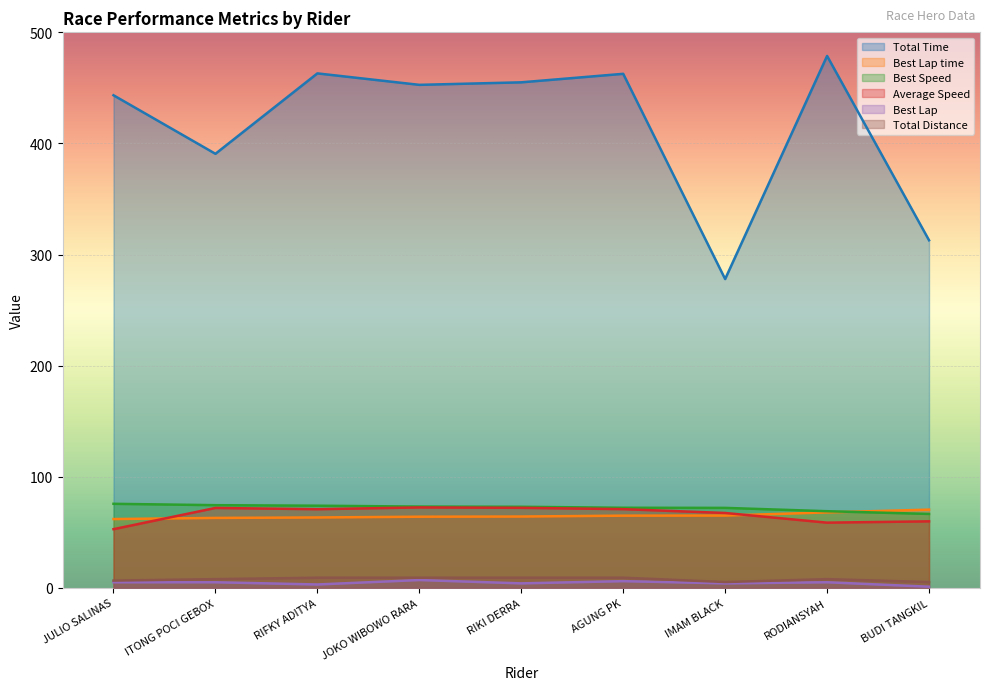

Count the number of categories in the chart.

9